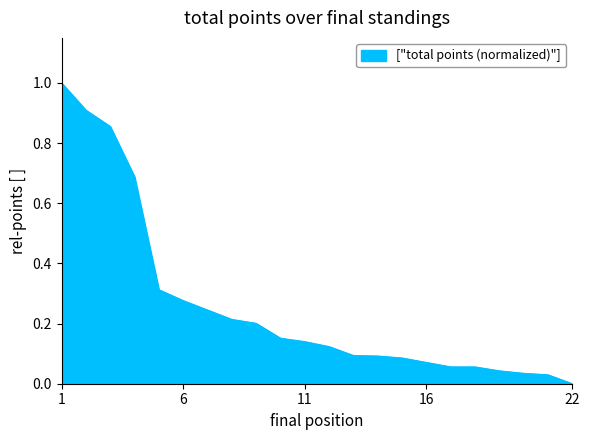

What is the sum of all values?

5.7